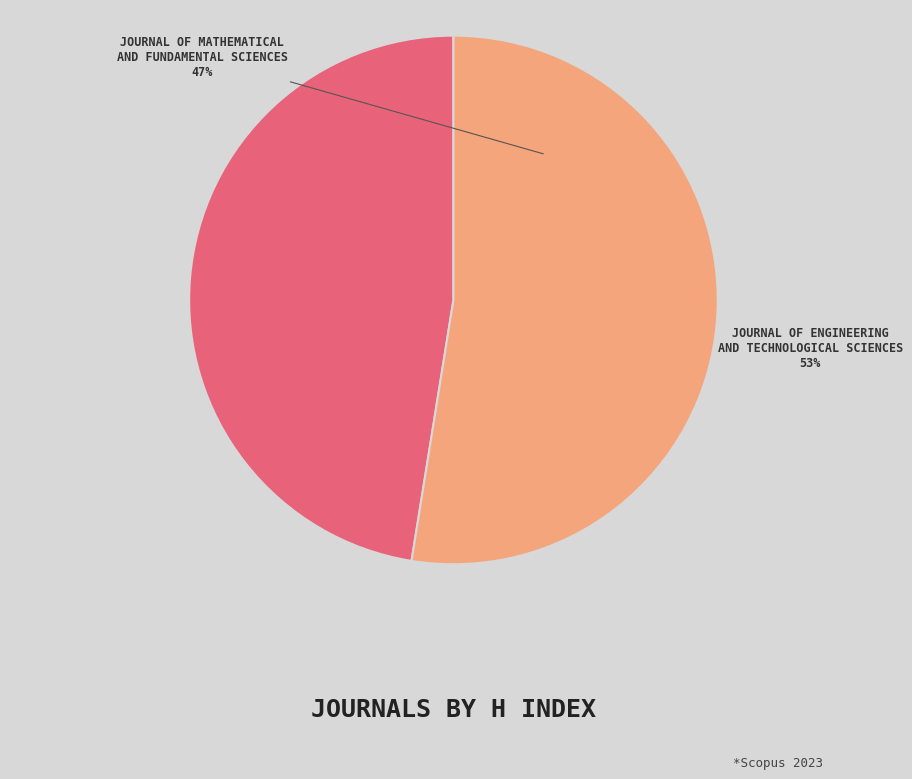

True or false: Journal of Mathematical and Fundamental Sciences accounts for 35% of the total.

False